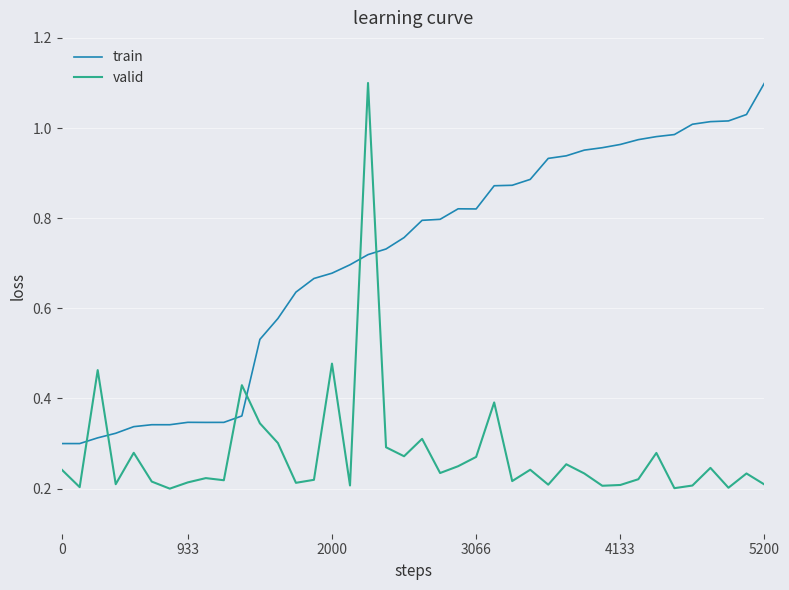

What are all the series names shown in the legend?

train, valid